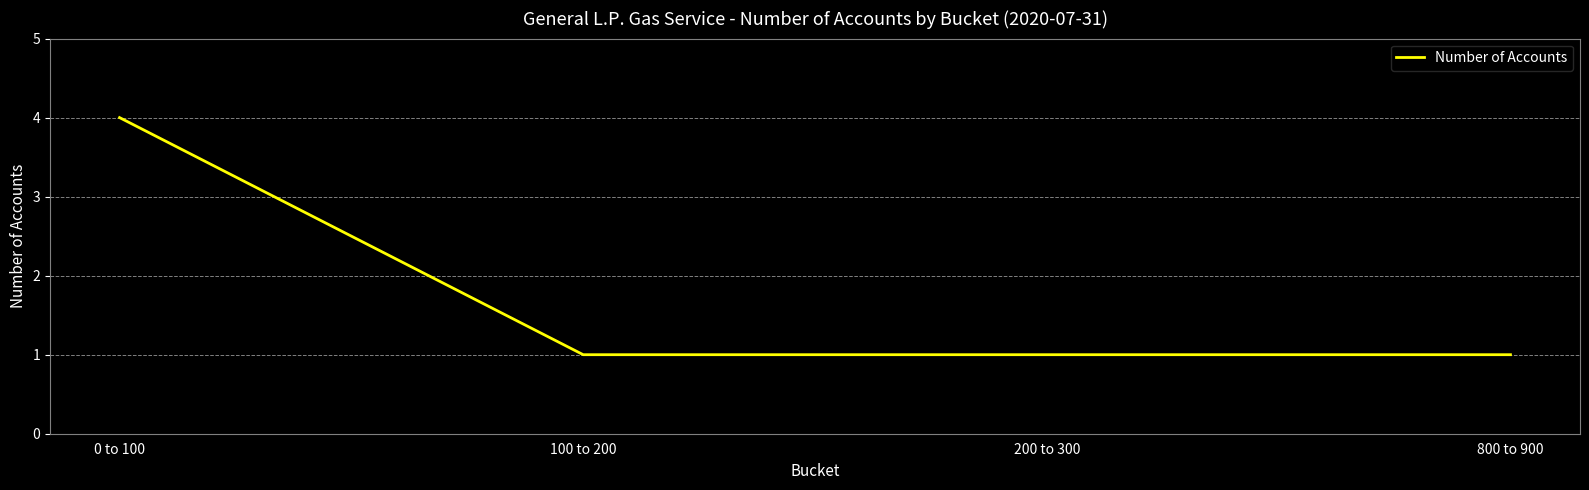

What position from the right is 100 to 200?

3